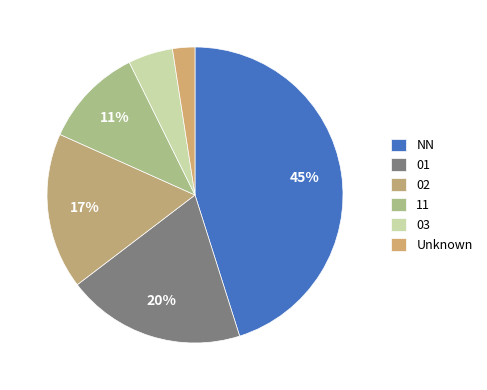

Count the number of slices in the pie.

6